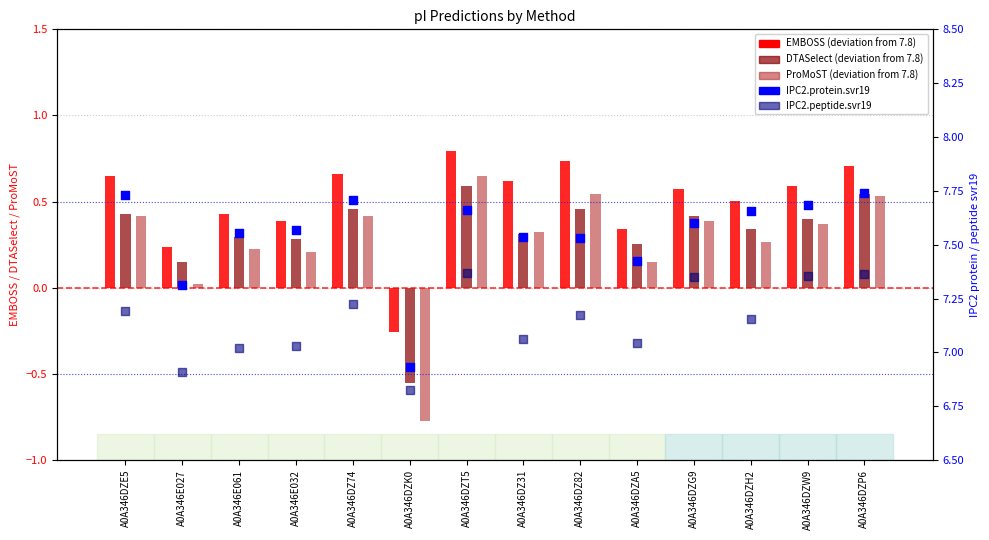

At which category is the sum across all series the highest?

A0A346DZT5